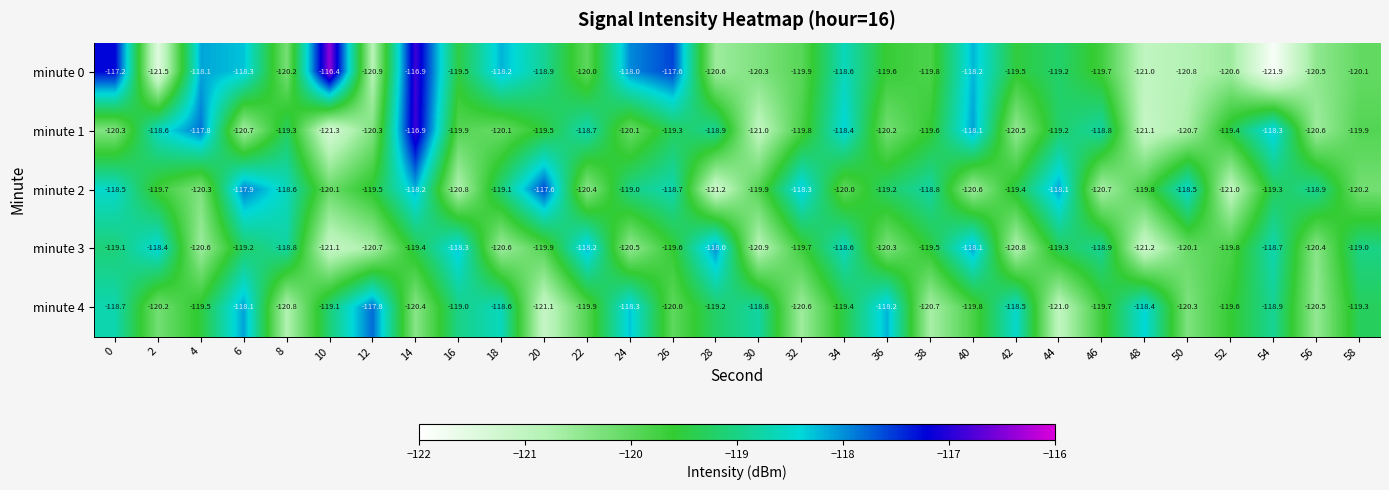

True or false: minute 0 has a value of -182.6 at 40.

False